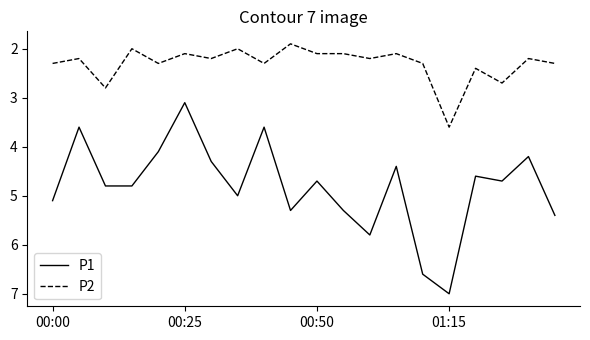

List the series in order of their overall mean, highest first.

P1, P2